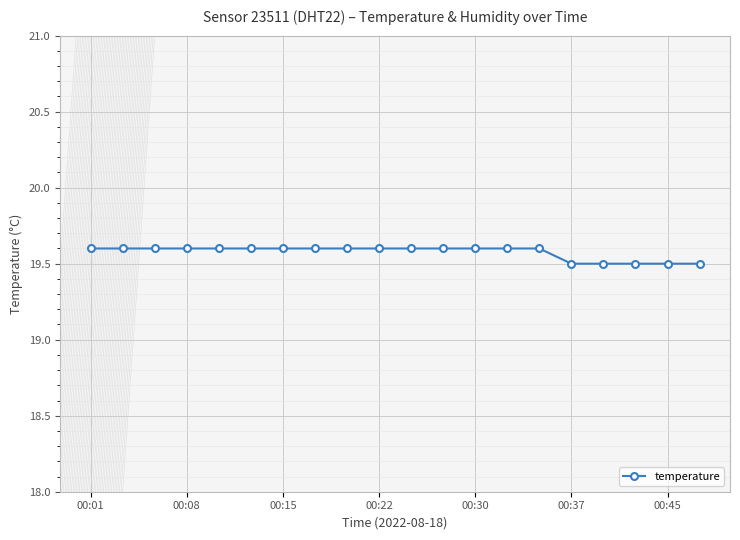

What is the value of the 9th point from the left?

19.6